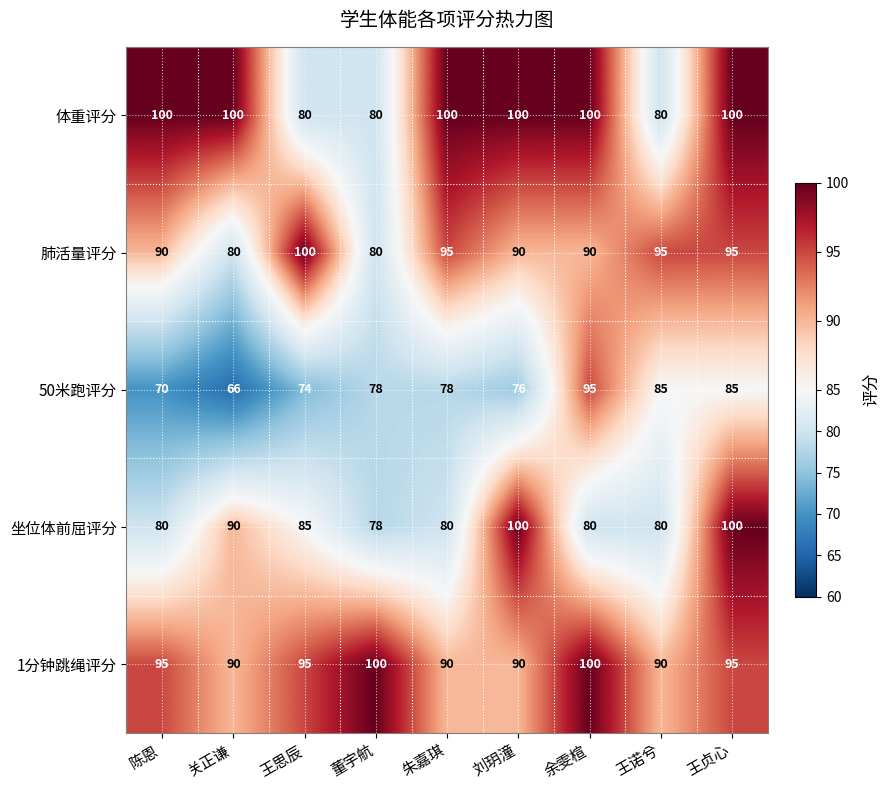

What is the difference between the highest and lowest values at 陈恩?

30